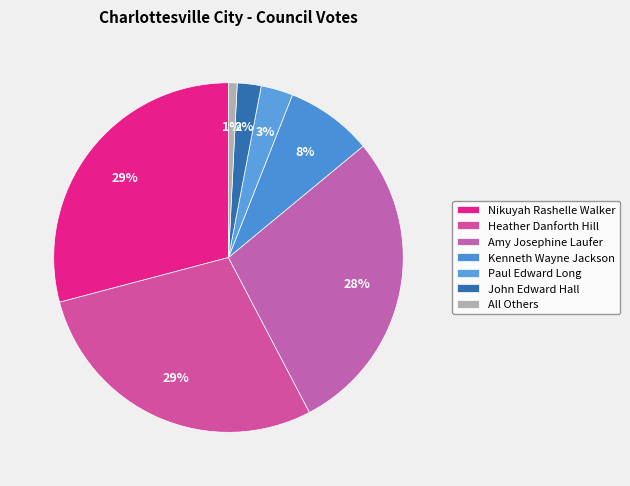

How many segments does this pie chart have?

7